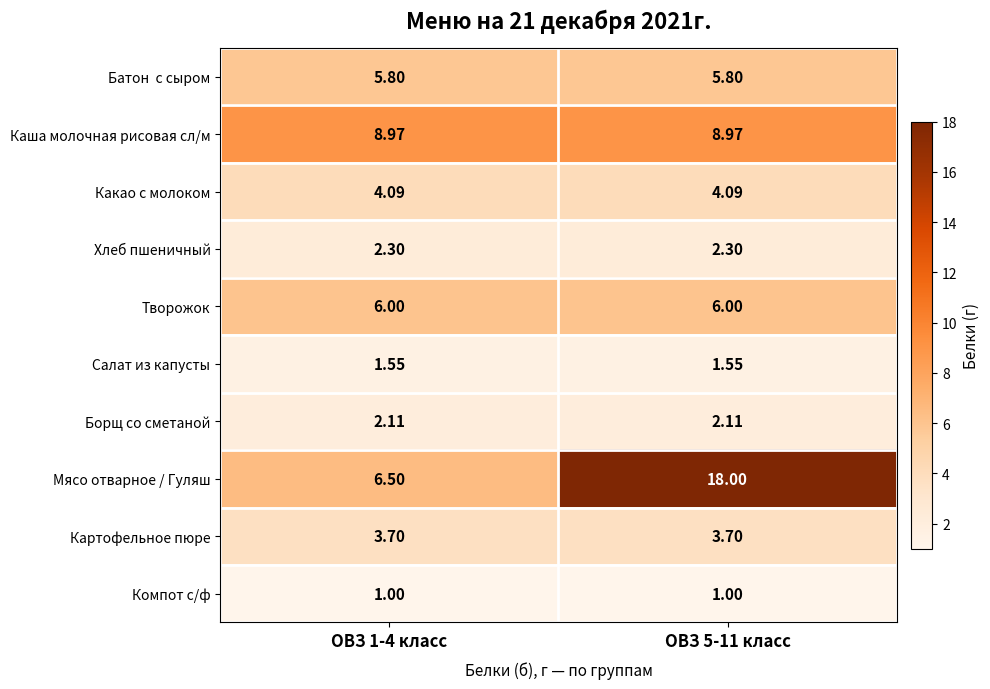

What is the spread (max minus min) of values at ОВЗ 1-4 класс?

8.0